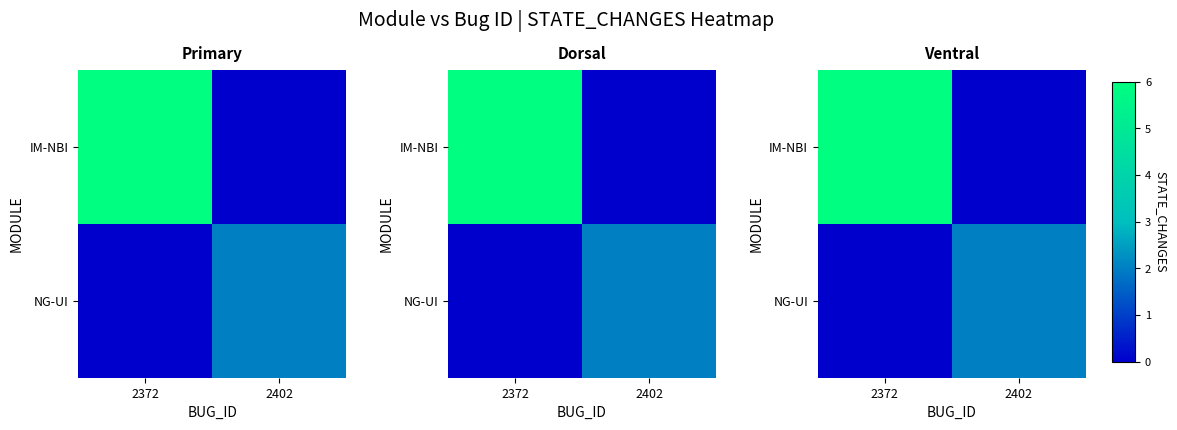

What value does the NG-UI series have at 2402?

2